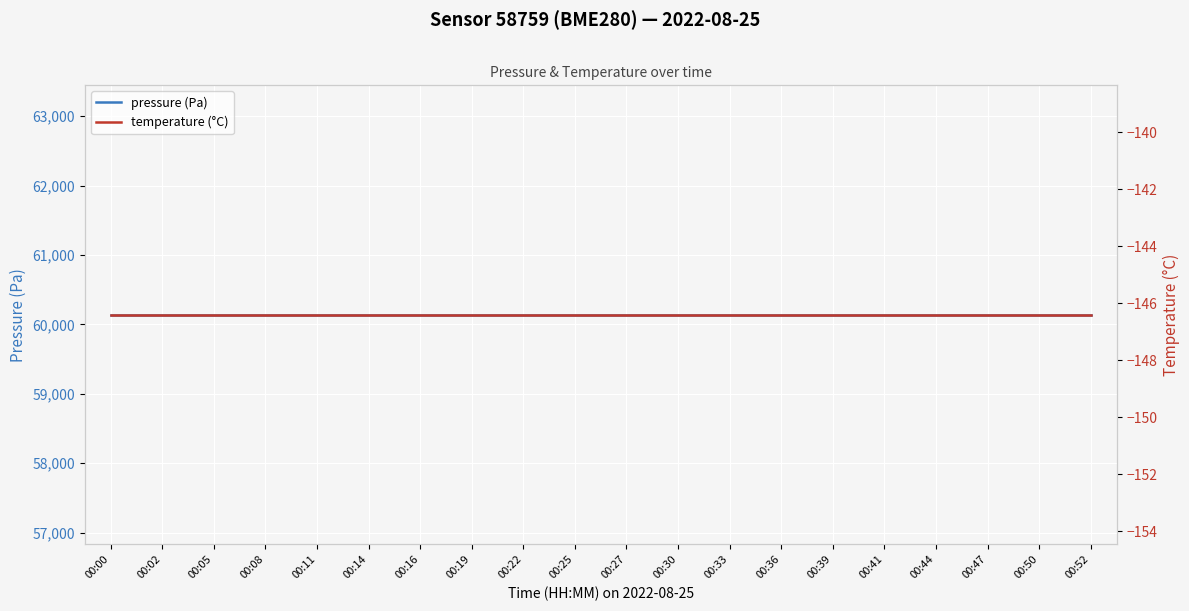

True or false: temperature (°C) and pressure (Pa) intersect in this chart.

False